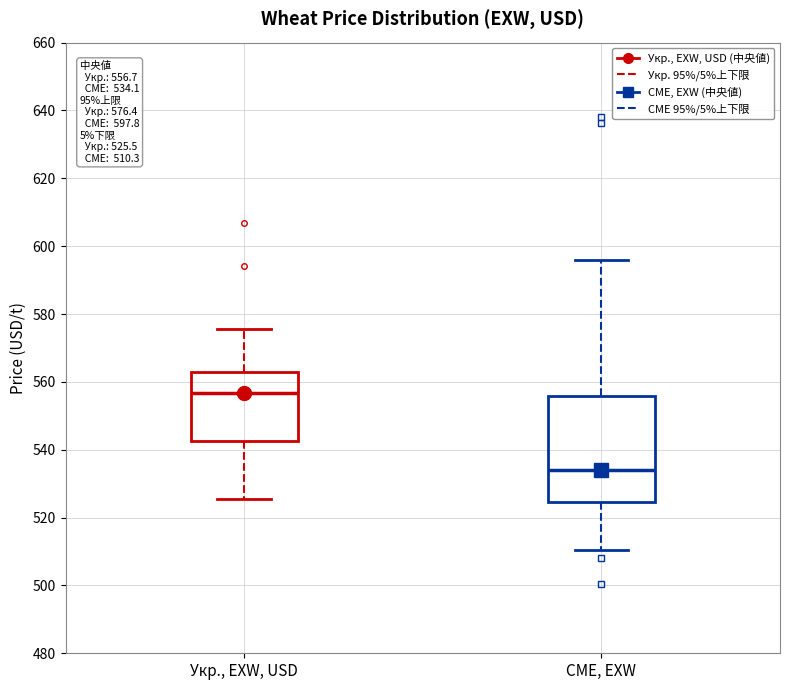

Which box has the lowest median line?

CME, EXW